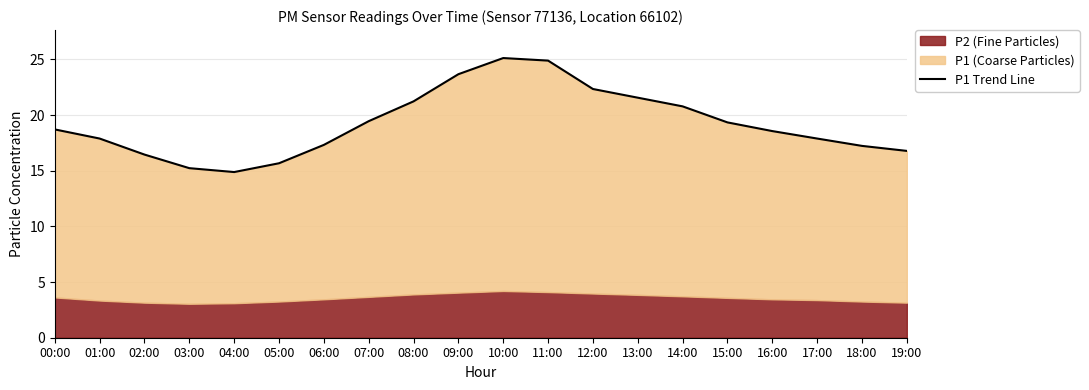

What is the difference between the second highest and minimum values?

10.0